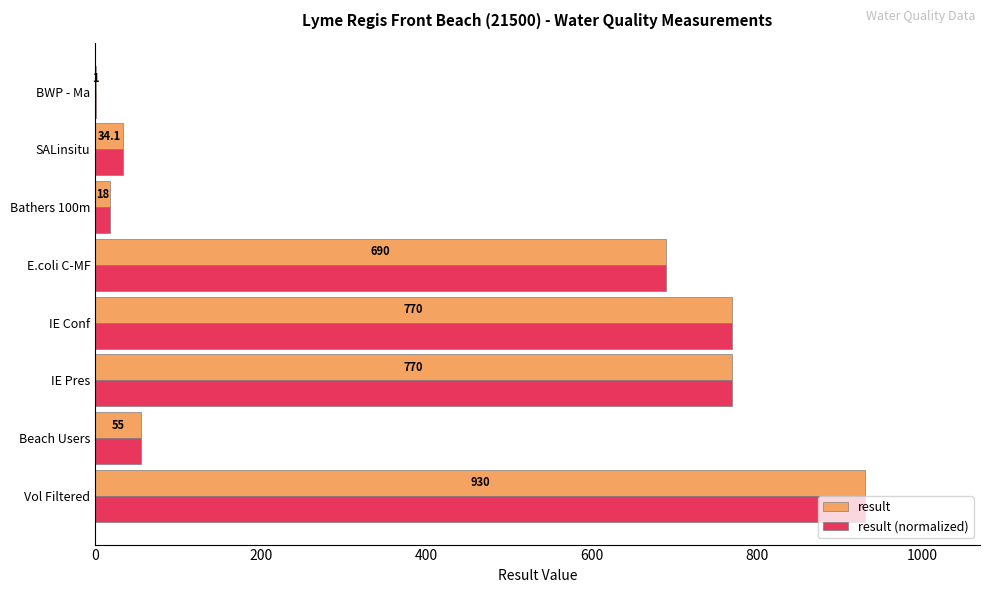

Is the value of result at E.coli C-MF greater than the value of result (normalized) at Vol Filtered?

No